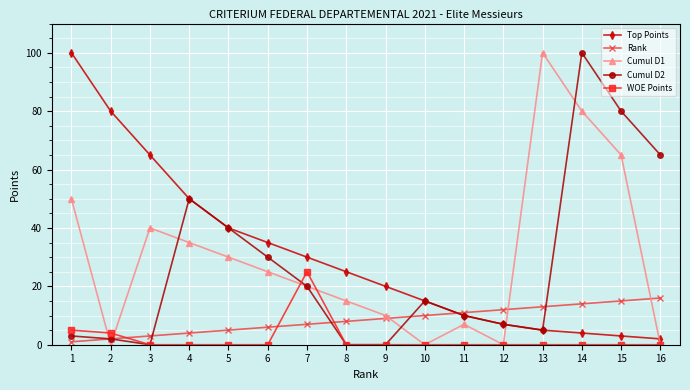

At which category is the sum across all series the highest?

14